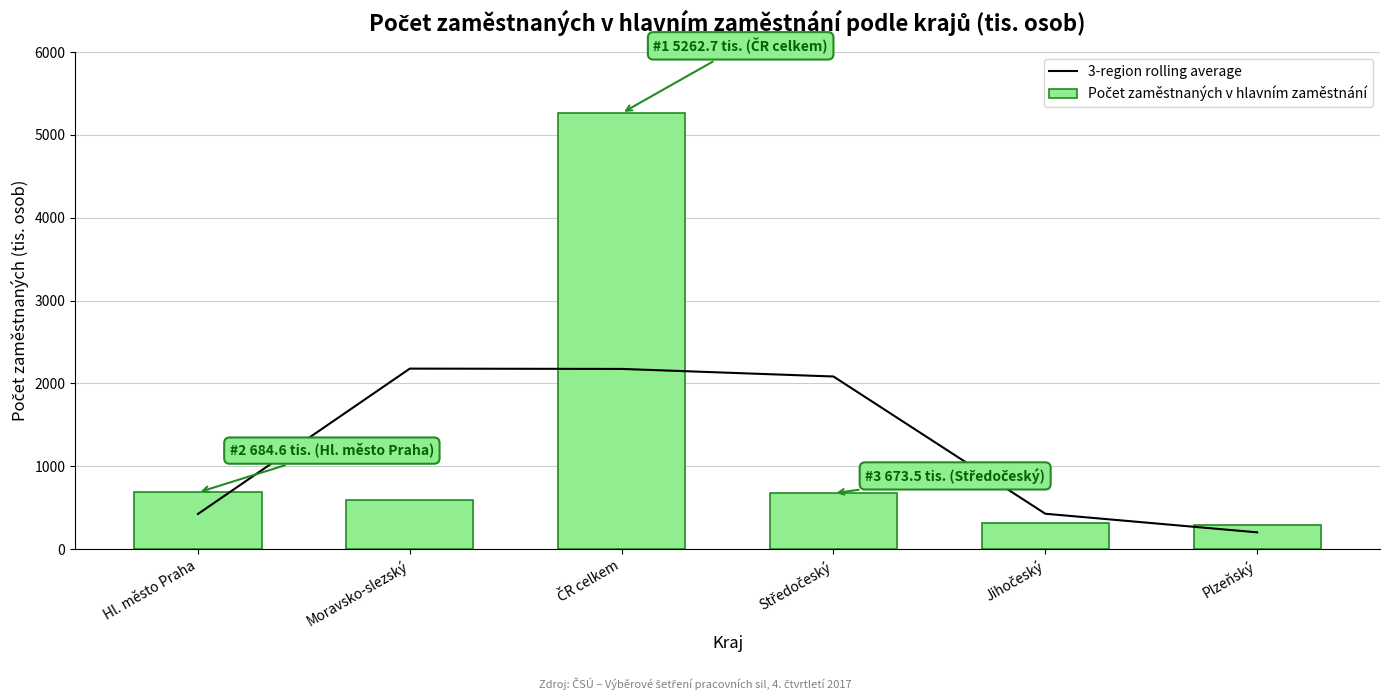

The 3-region rolling average series shows 3501.7 at Moravsko-slezský. True or false?

False